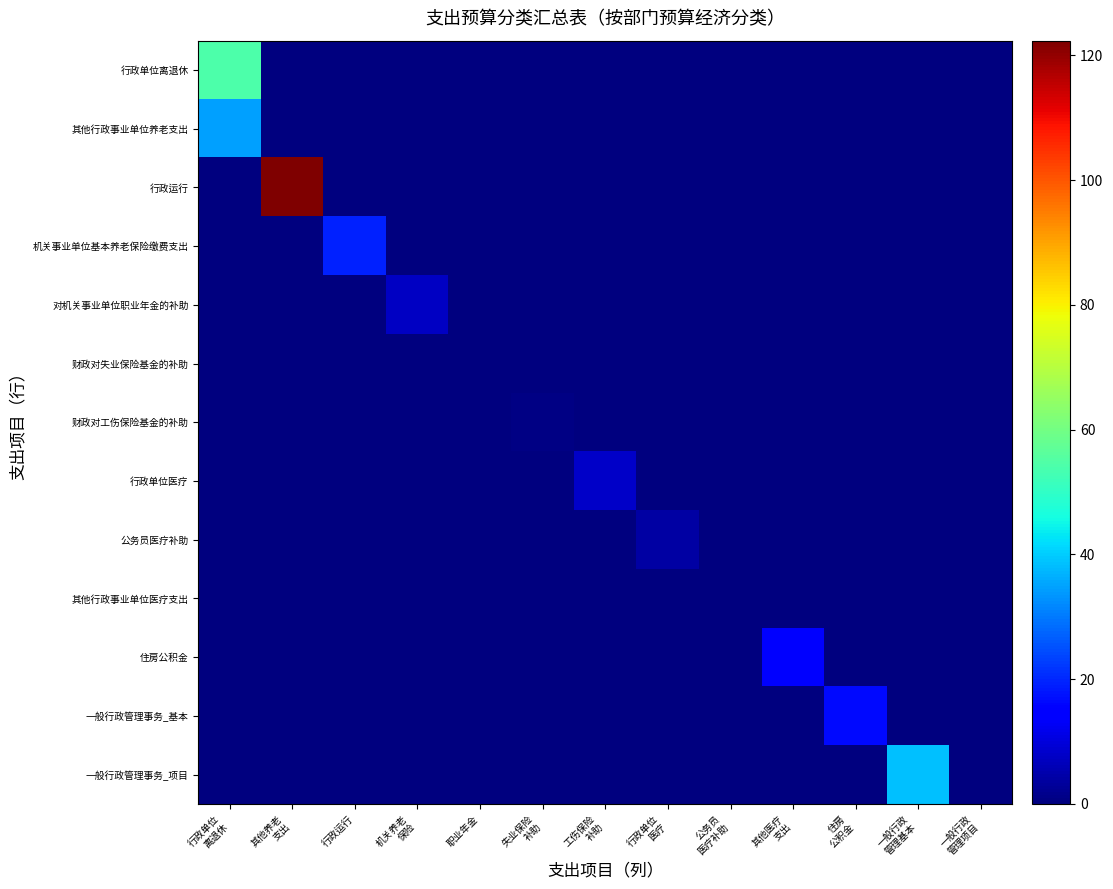

Between 工伤保险
补助 and 职业年金, which is larger?

工伤保险
补助